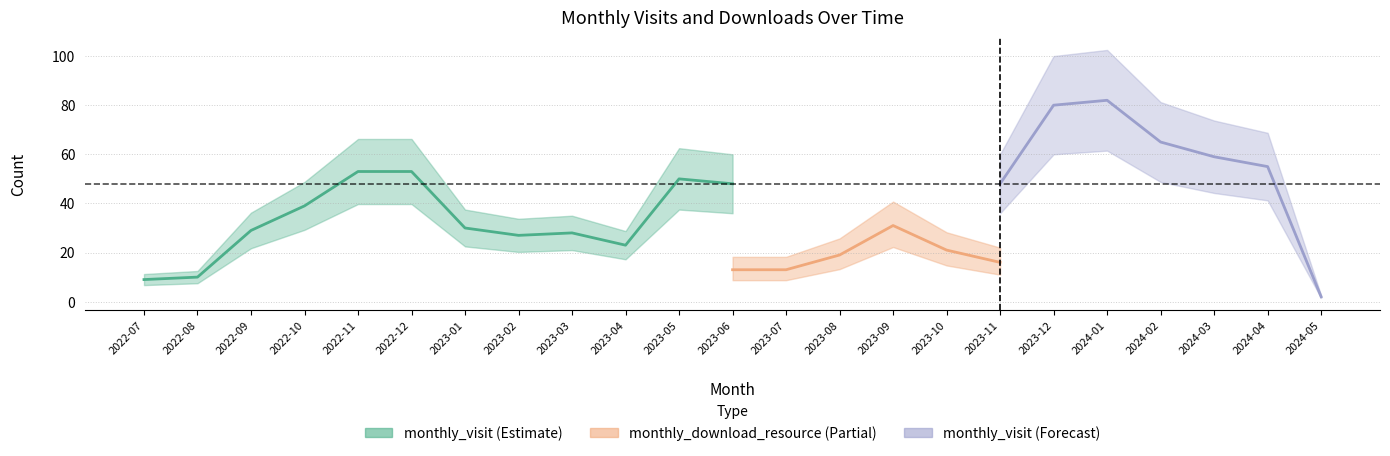

What are all the series names shown in the legend?

monthly_visit, monthly_download_resource